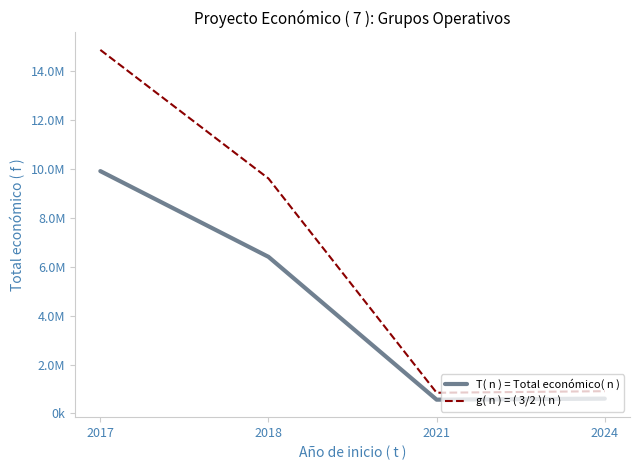

Does the chart have visible grid lines?

No